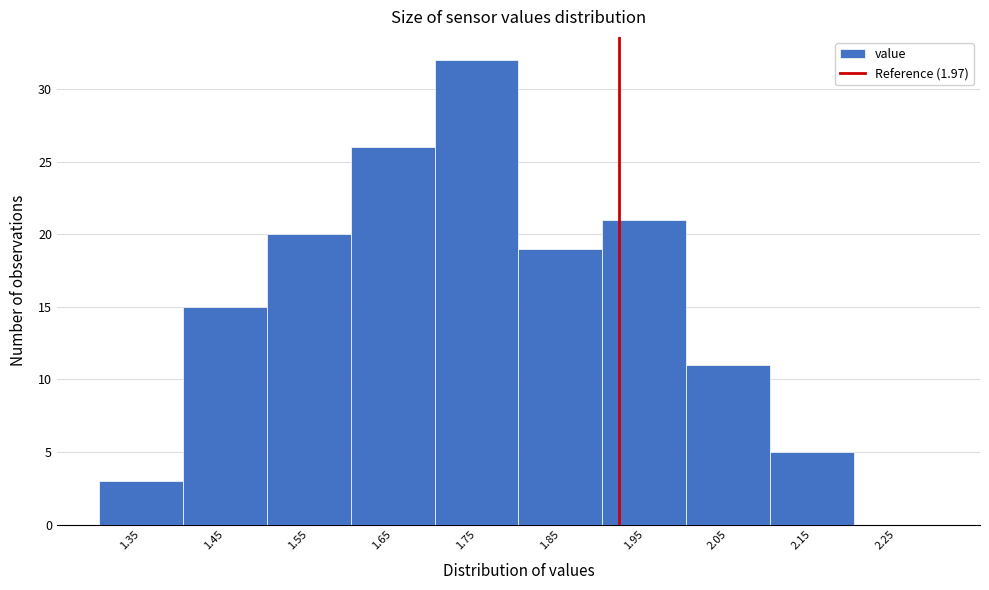

Reading left to right, extract all data points from this chart.

1.35=3	1.45=15	1.55=20	1.65=26	1.75=32	1.85=19	1.95=21	2.05=11	2.15=5	2.25=0